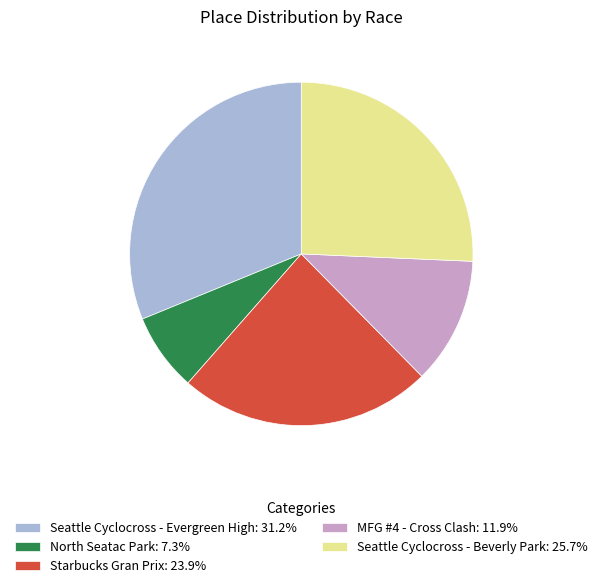

Is it true that MFG #4 - Cross Clash is 12% of the pie?

True